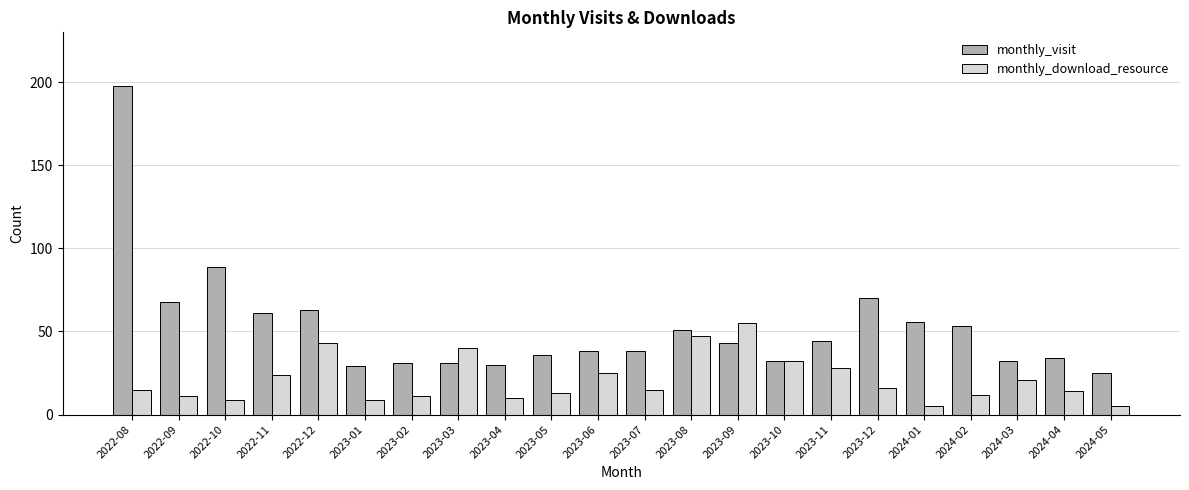

True or false: monthly_visit has a value of 38 at 2023-06.

True